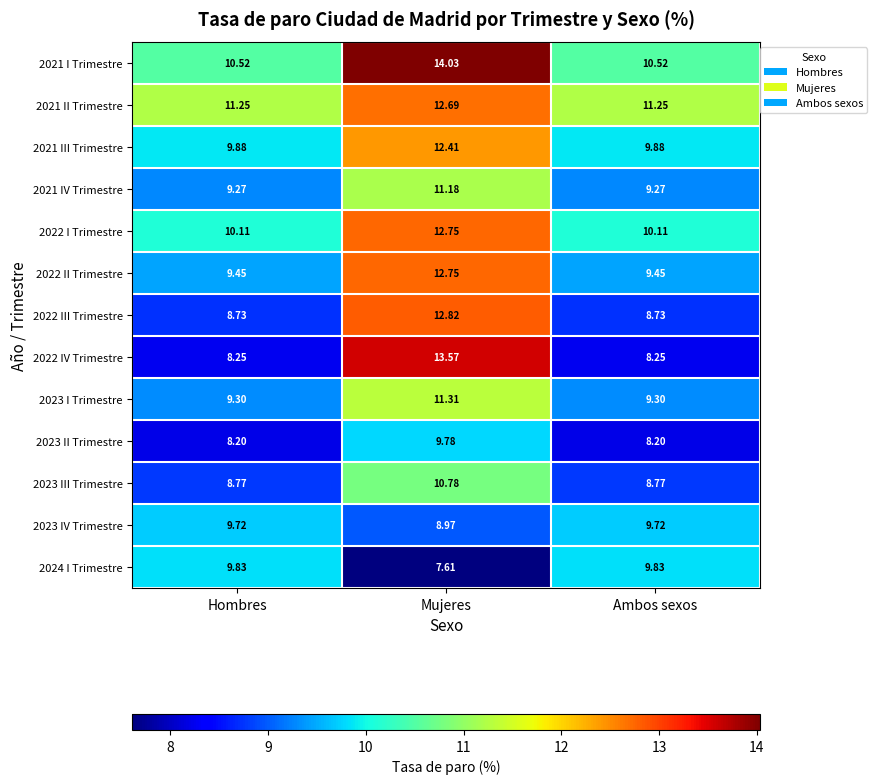

Which label corresponds to the largest value in the chart?

Mujeres